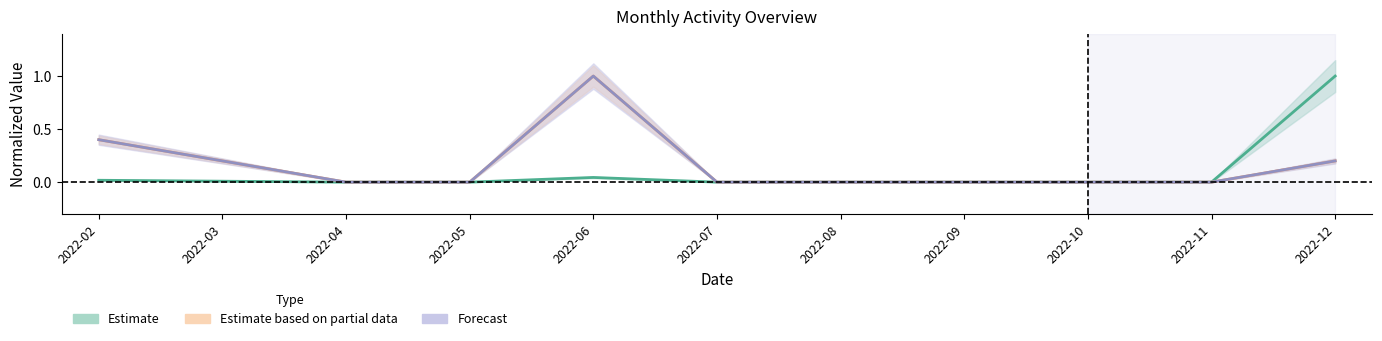

True or false: Accesses and Users cross at least once.

False